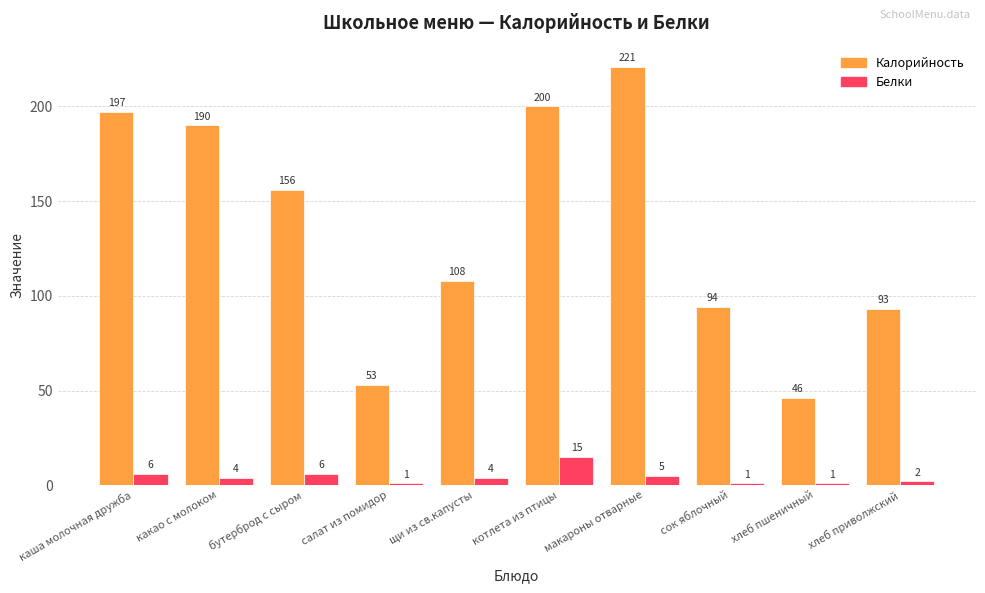

Reading left to right, transcribe all the data shown in this chart.

Калорийность: 197	190	156	53	108	200	221	94	46	93
Белки: 6	4	6	1	4	15	5	1	1	2